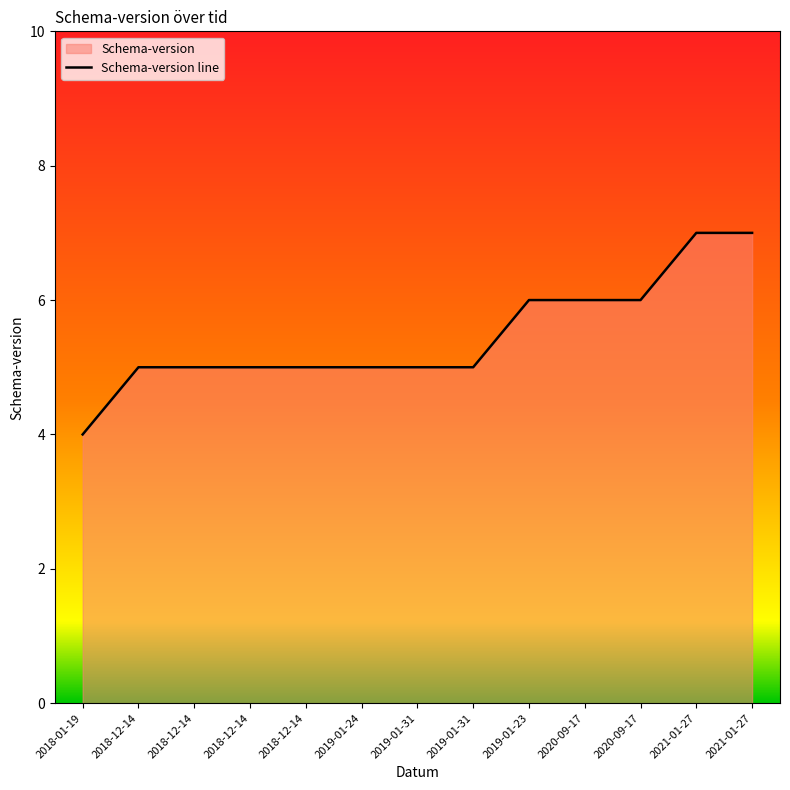

The chart shows a value of 7 at 2019-01-24. True or false?

False